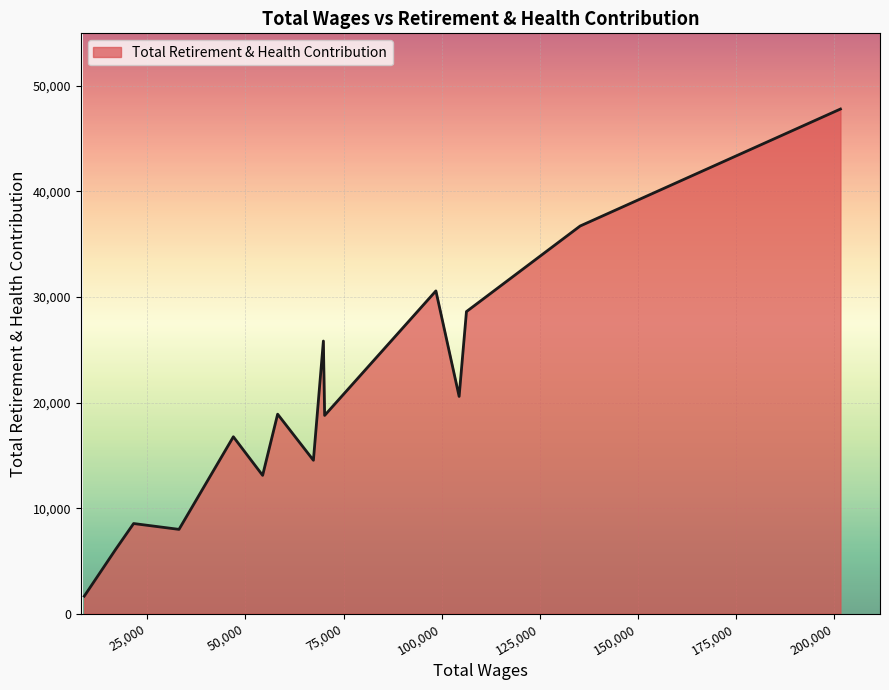

What is the difference between the maximum and minimum values?

46141